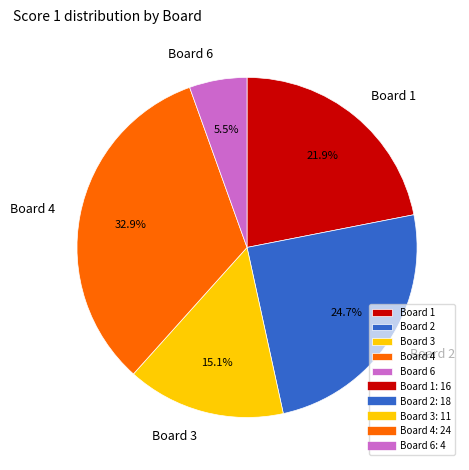

Combined, what portion of the pie is Board 6 and Board 4?

38.4%